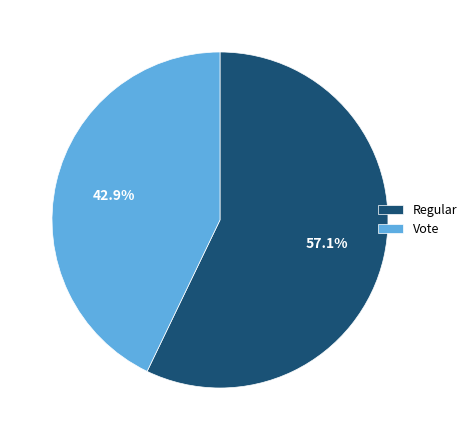

Which category has the biggest portion of the pie?

Regular